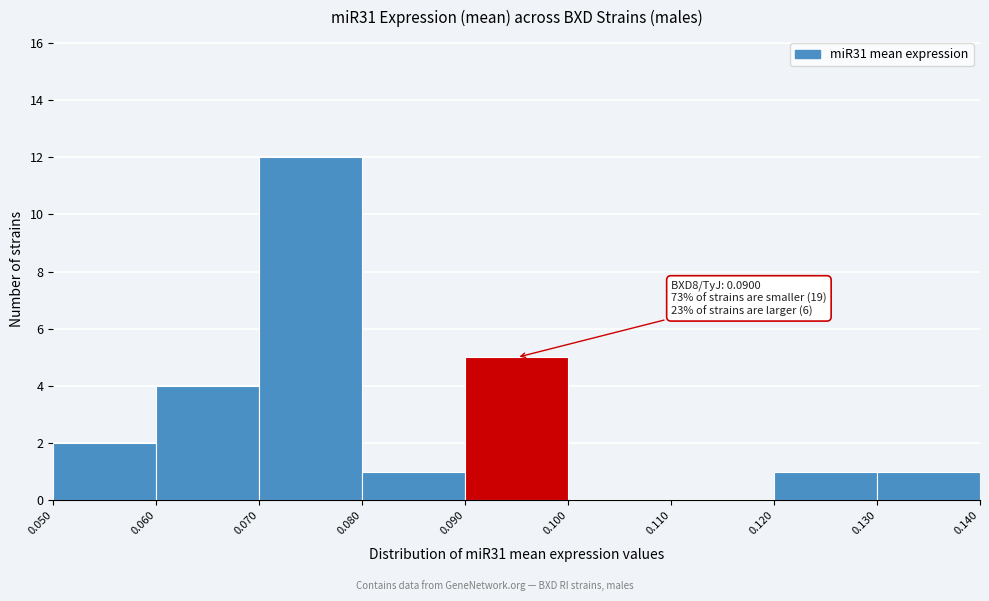

Which range on the x-axis has the tallest bar?

0.070 to 0.080